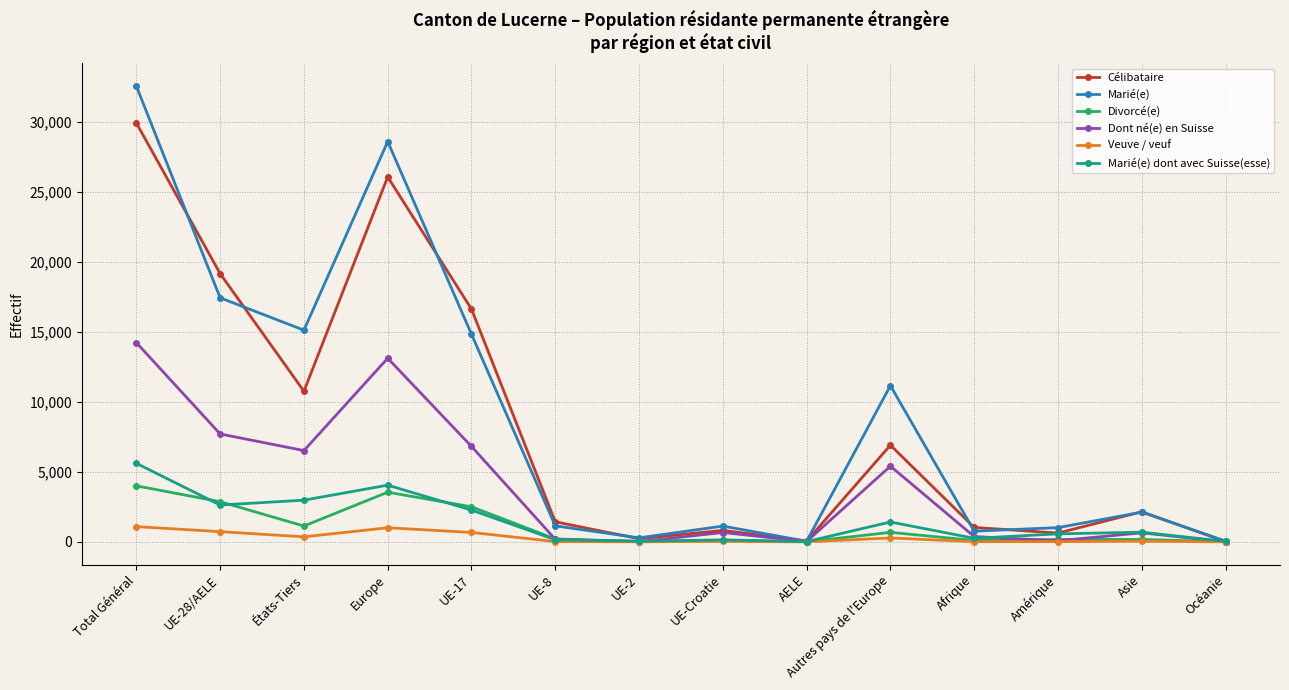

Which series changed the most between Europe and UE-8?

Marié(e)